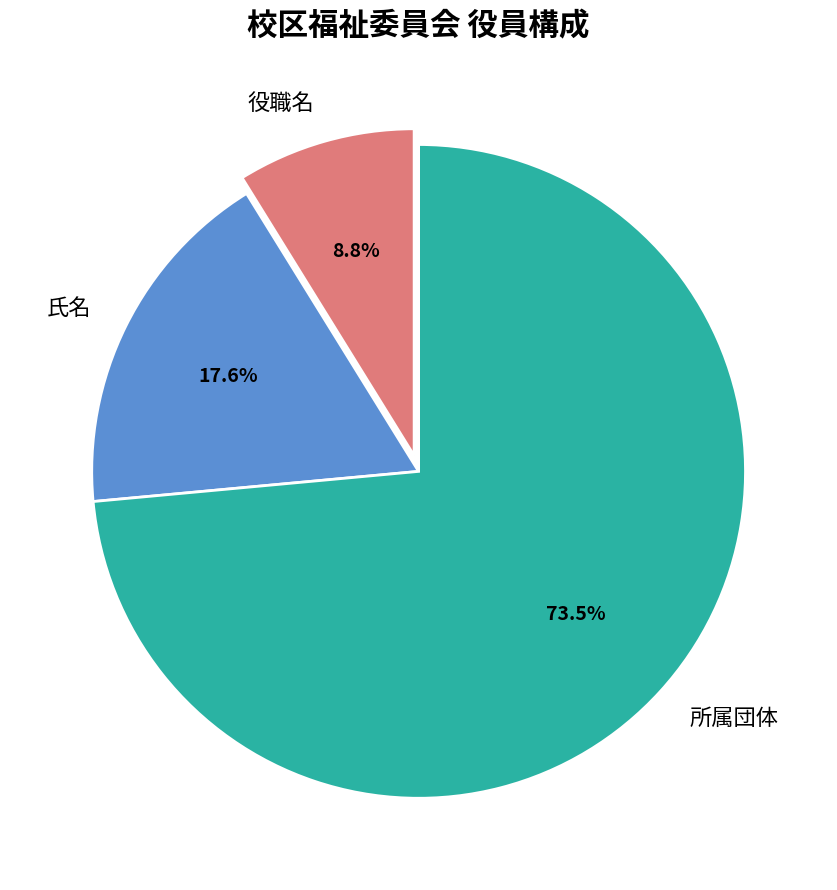

Which category has the smallest portion of the pie?

役職名